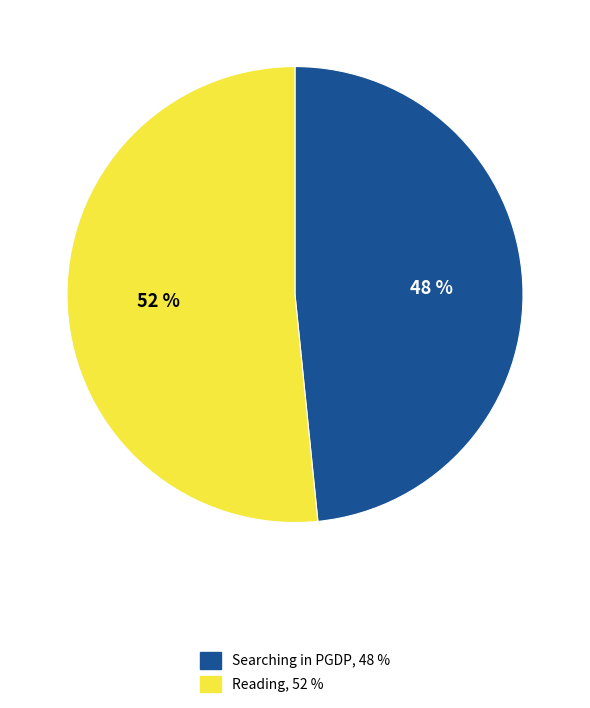

To the nearest percent, what is the combined percentage of Searching in PGDP and Reading?

100%